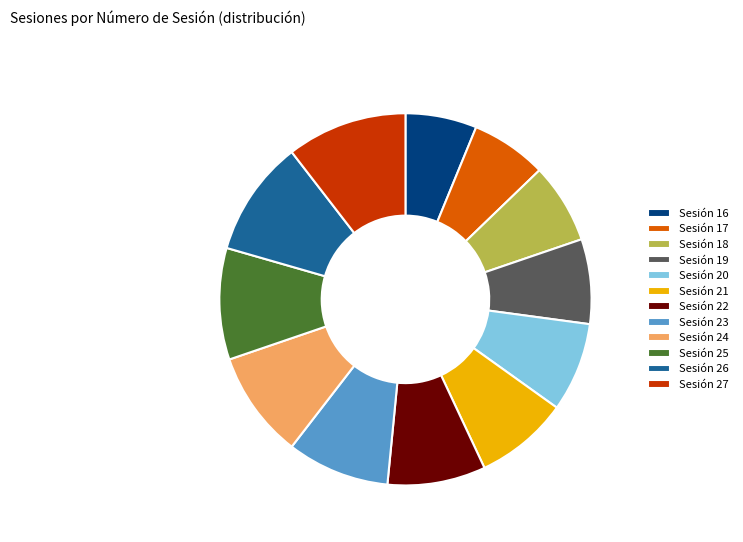

Combined, do Sesión 25 and Sesión 21 account for over 50%?

No